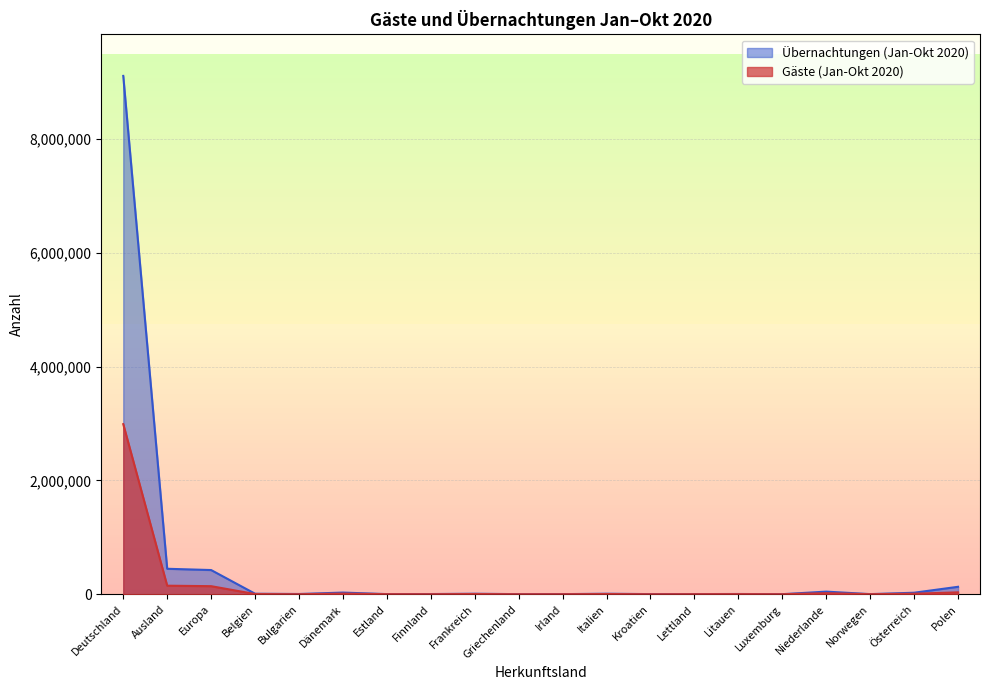

Is it true that Gäste (Jan-Okt 2020) equals 425 at Finnland?

False